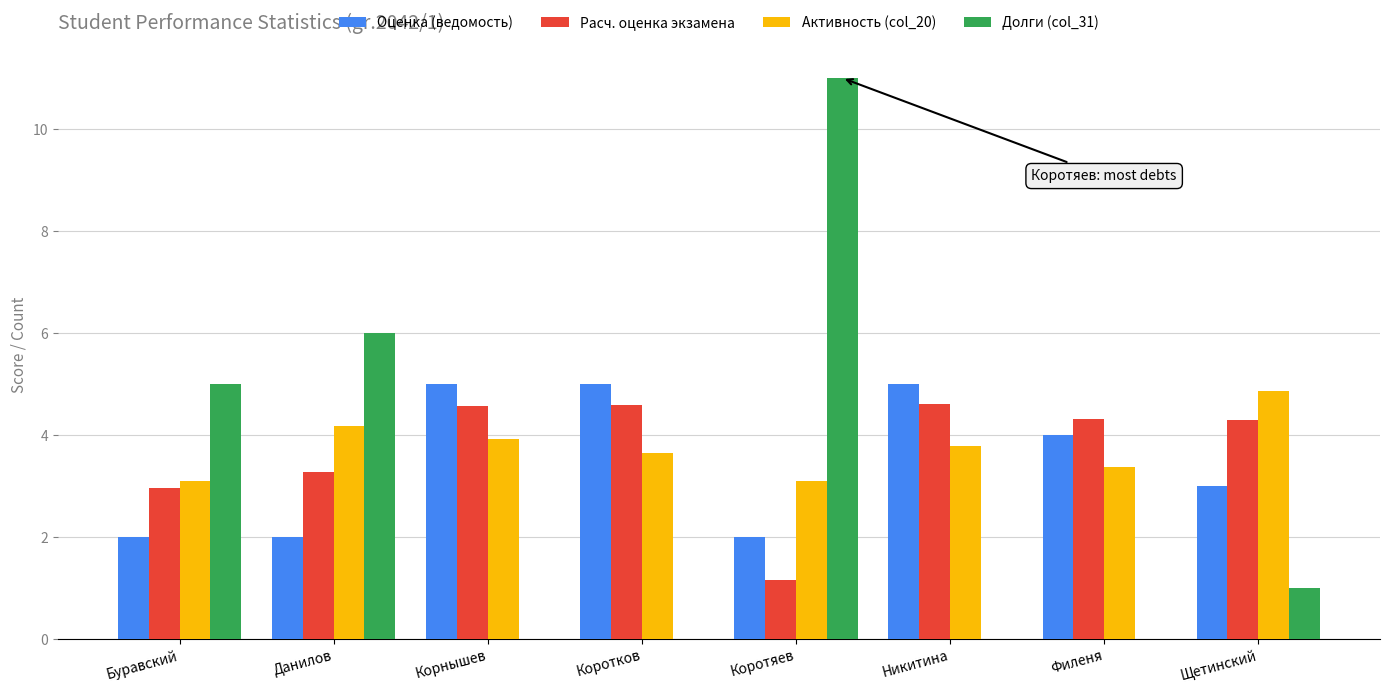

What is the sum of the Долги (col_31) values at Коротков and Щетинский?

1.0